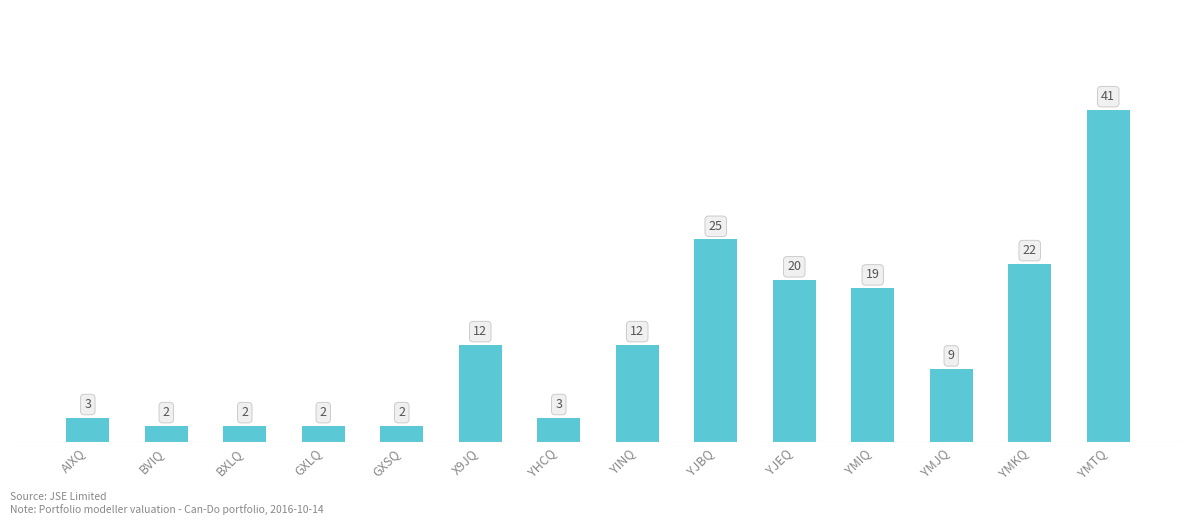

Reading left to right, transcribe all the data shown in this chart.

AIXQ=3	BVIQ=2	BXLQ=2	GXLQ=2	GXSQ=2	X9JQ=12	YHCQ=3	YINQ=12	YJBQ=25	YJEQ=20	YMIQ=19	YMJQ=9	YMKQ=22	YMTQ=41